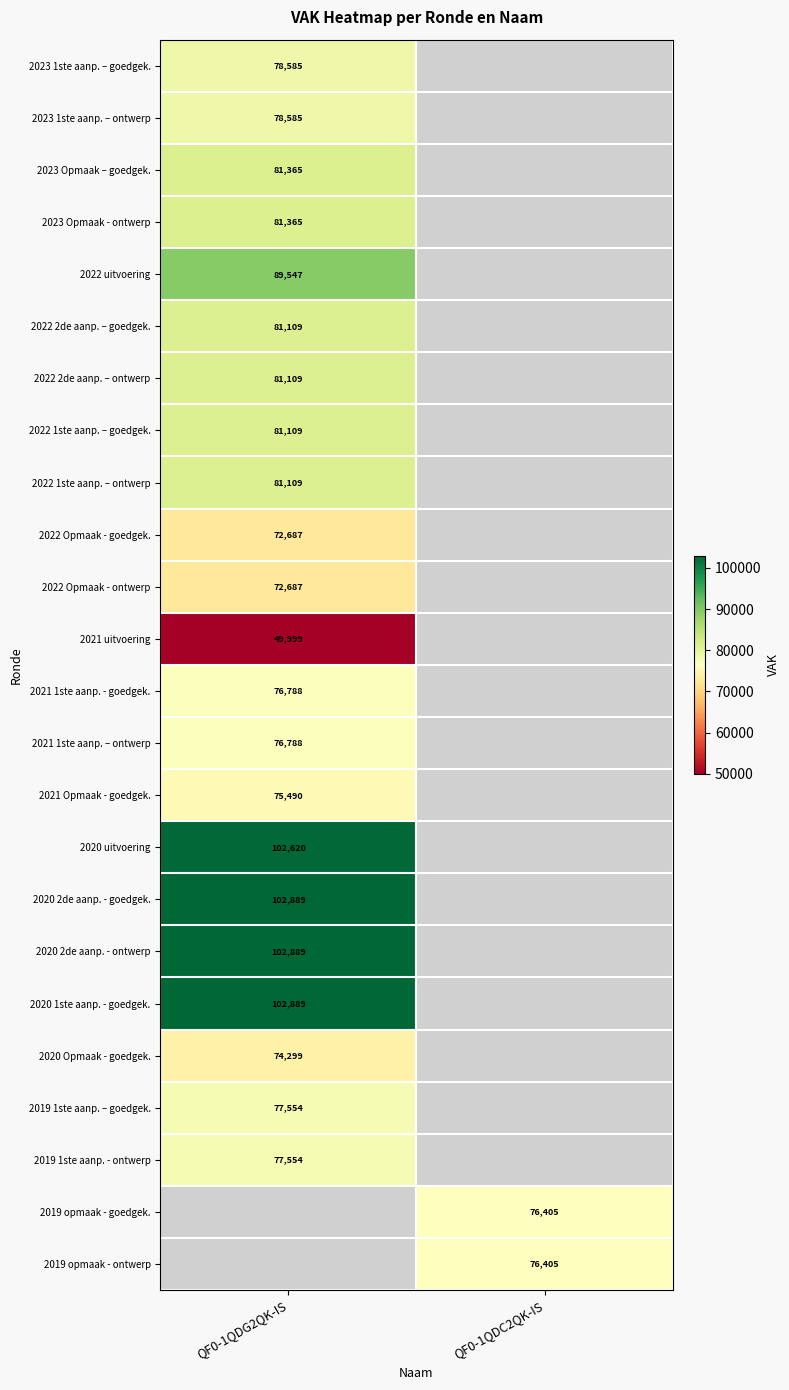

True or false: 2021 1ste aanp. - goedgek. has a value of 47253 at QF0-1QDG2QK-IS.

False